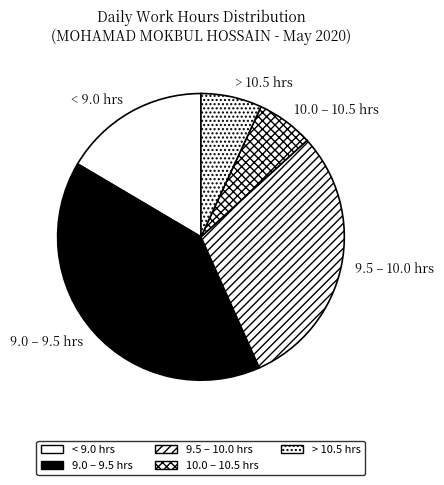

The < 9.0 hrs slice represents 8% of the pie. True or false?

False